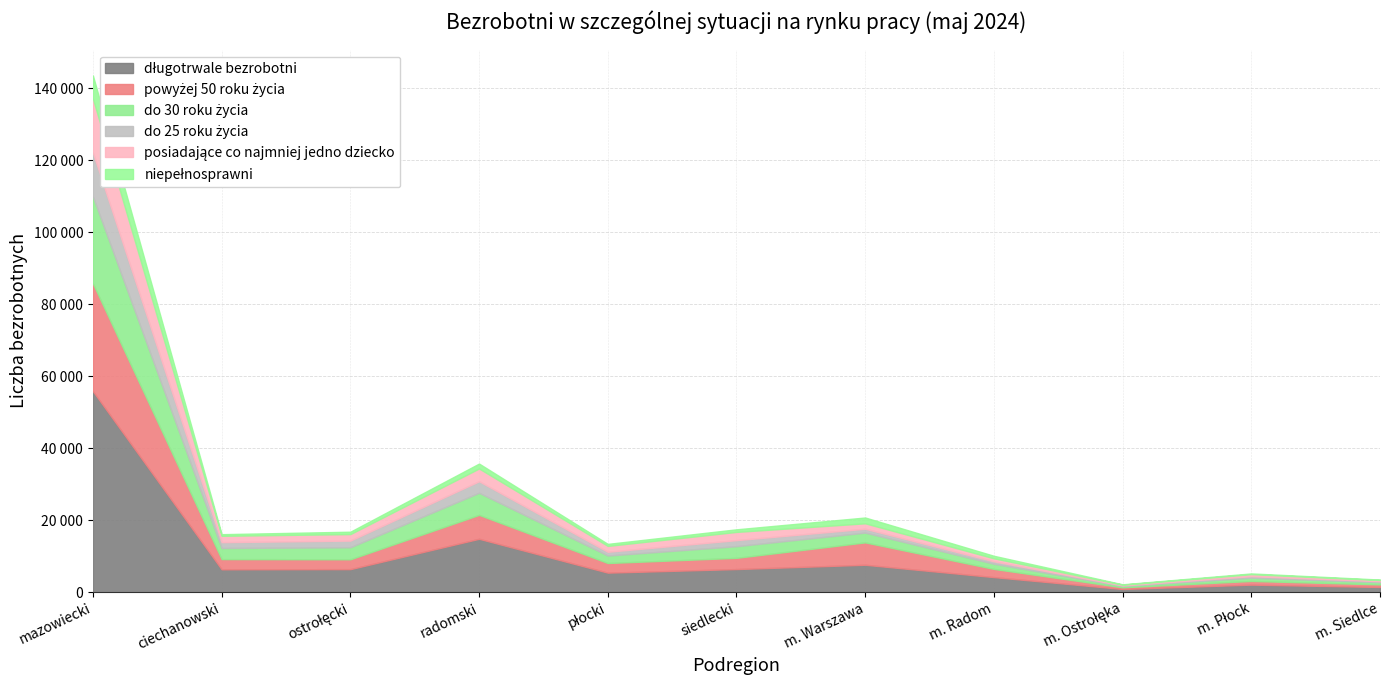

How many interior local valleys does the długotrwale bezrobotni series have?

3